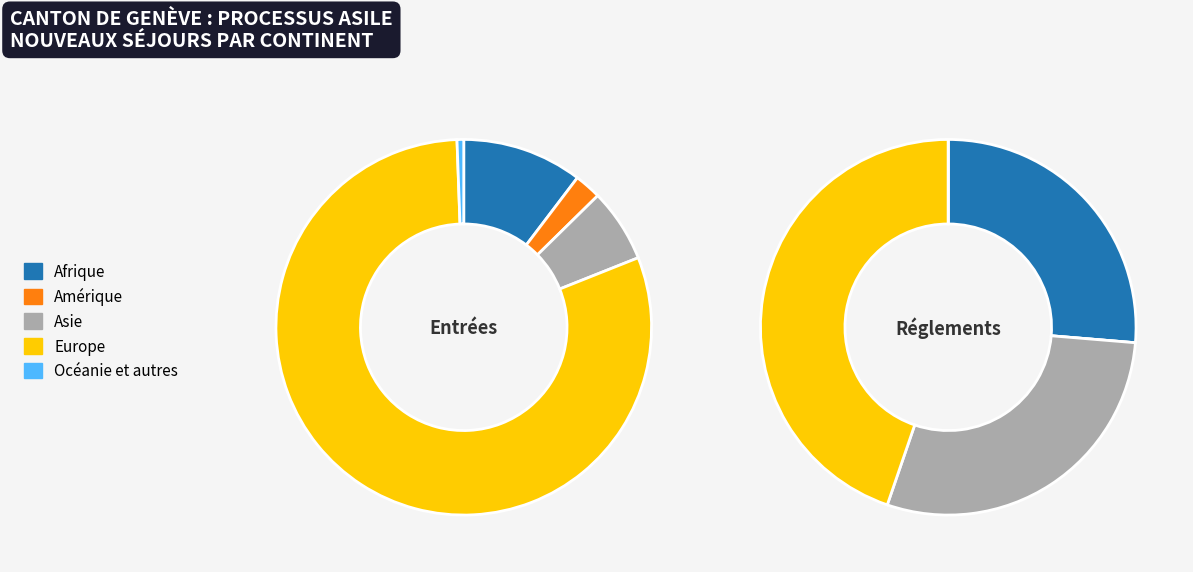

To the nearest percent, what percentage of the pie is Océanie et autres?

1%